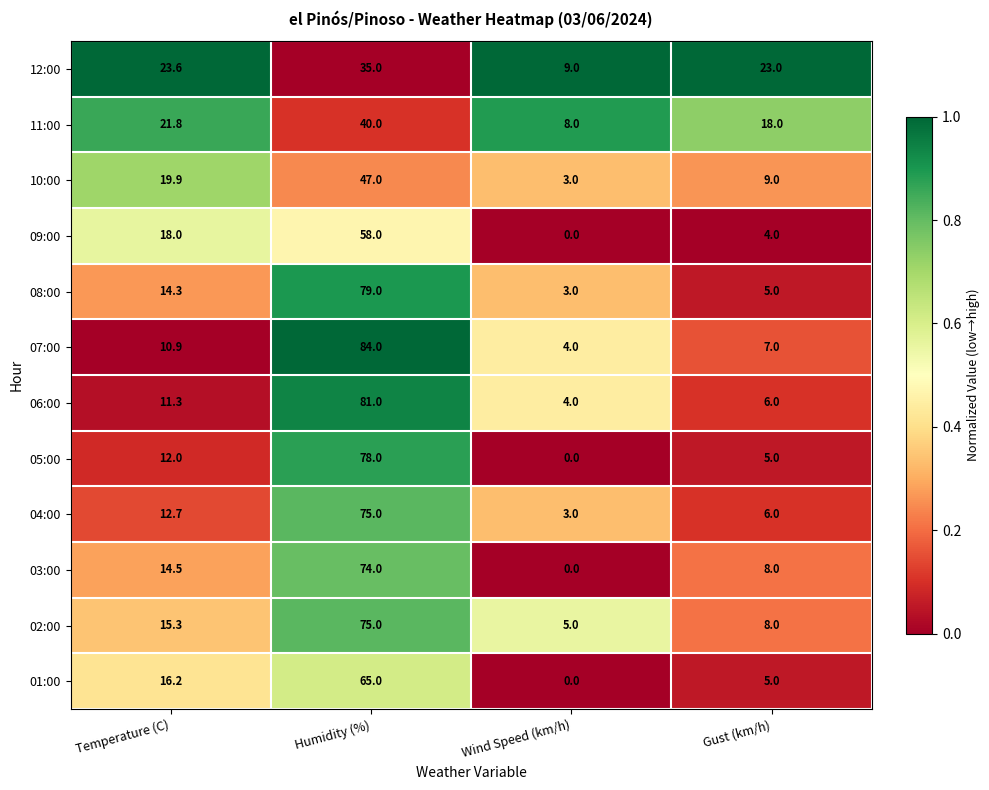

Which label corresponds to the smallest value in the chart?

Wind Speed (km/h)